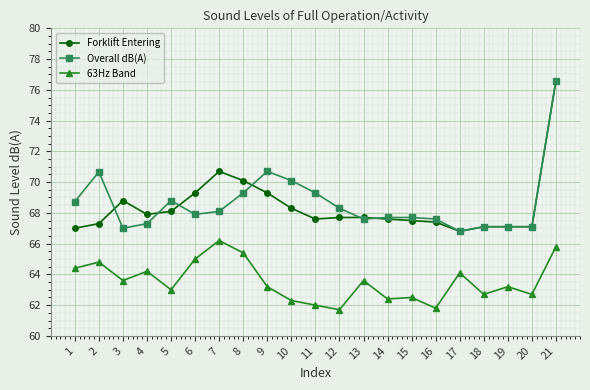

Where is the first local maximum for Forklift Entering?

3